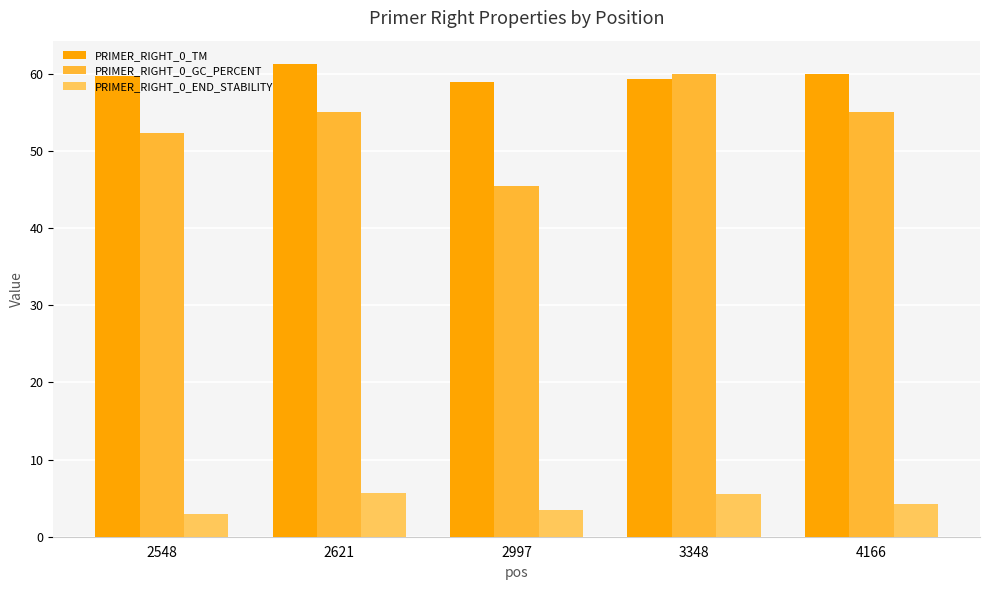

What is the sum of the PRIMER_RIGHT_0_TM values at 3348 and 4166?

119.4